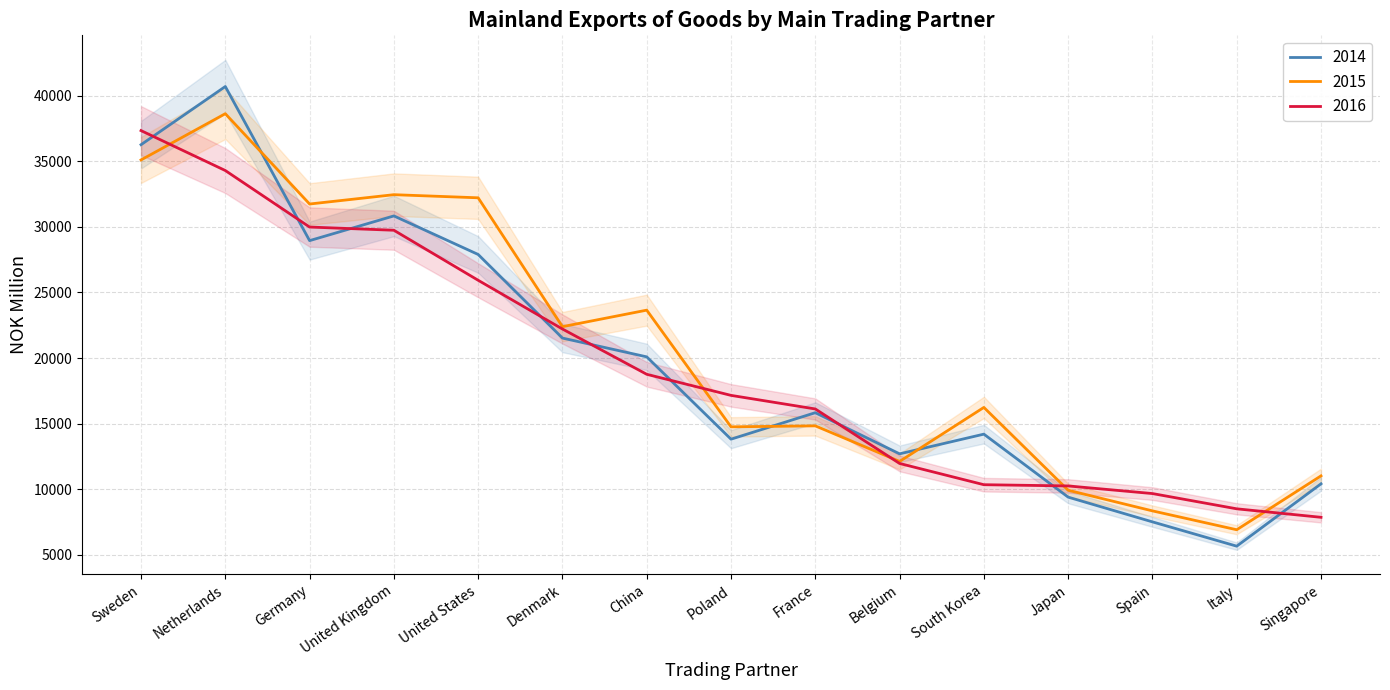

What is the label of the 10th point from the left?

Belgium